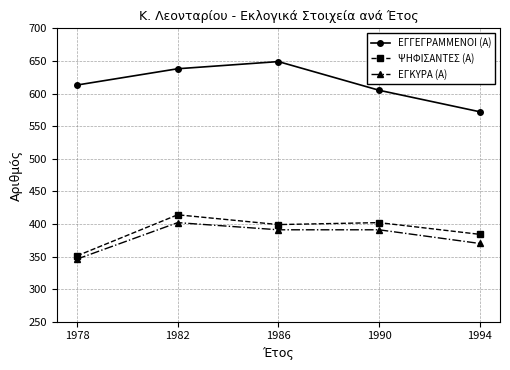

Is the value of ΕΓΓΕΓΡΑΜΜΕΝΟΙ (Α) at 1986 greater than the value of ΕΓΚΥΡΑ (Α) at 1982?

Yes